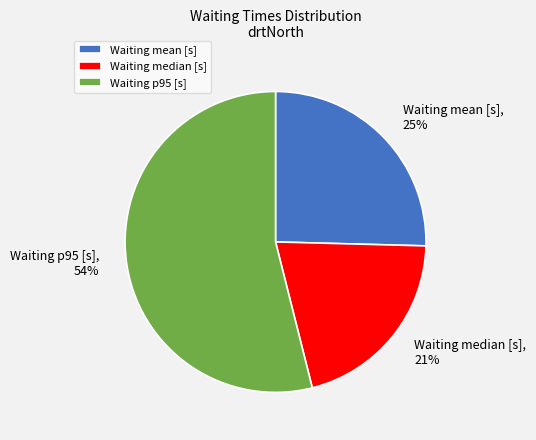

How many segments does this pie chart have?

3